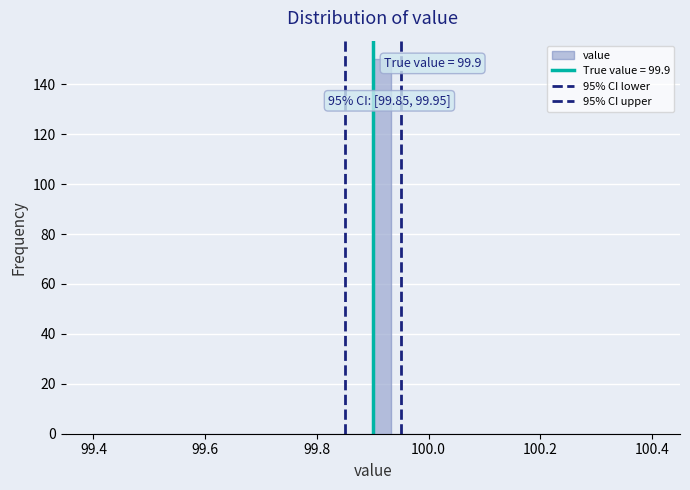

Read against the x-axis, roughly where is the centre of the tallest bar?

99.92